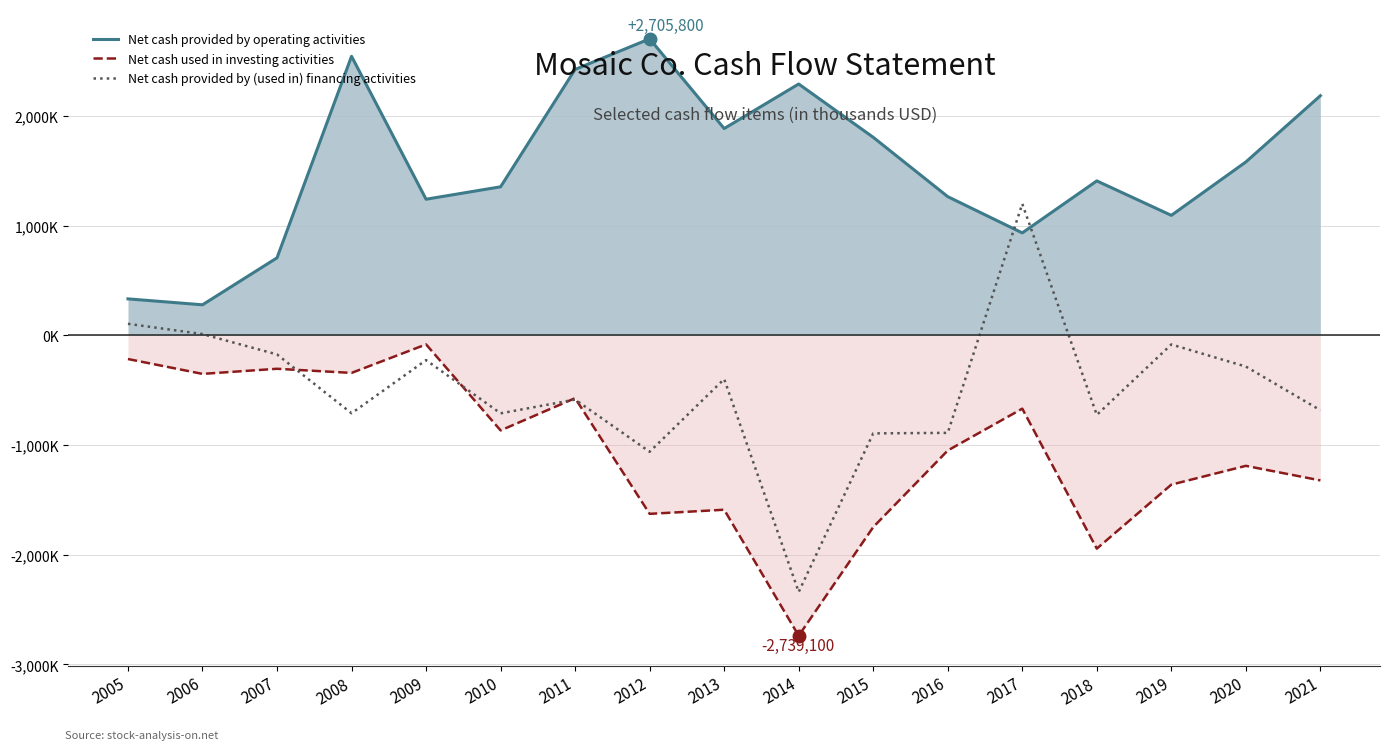

Rank the series at 2014 from highest to lowest value.

Net cash provided by operating activities, Net cash provided by (used in) financing activities, Net cash used in investing activities